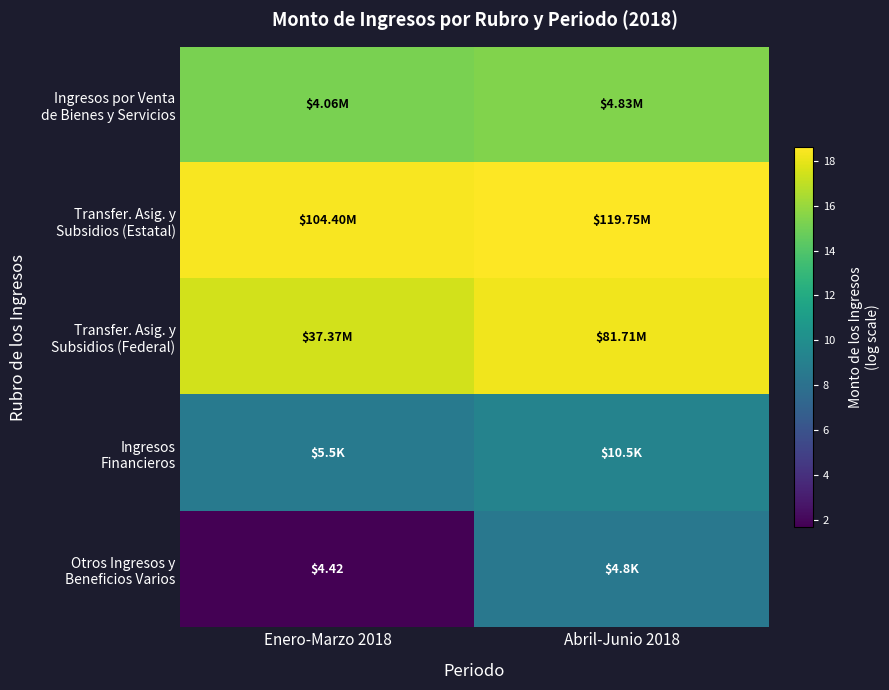

Is the value of Transfer. Asig. y Subsidios (Estatal) at Enero-Marzo 2018 greater than the value of Ingresos Financieros at Abril-Junio 2018?

Yes